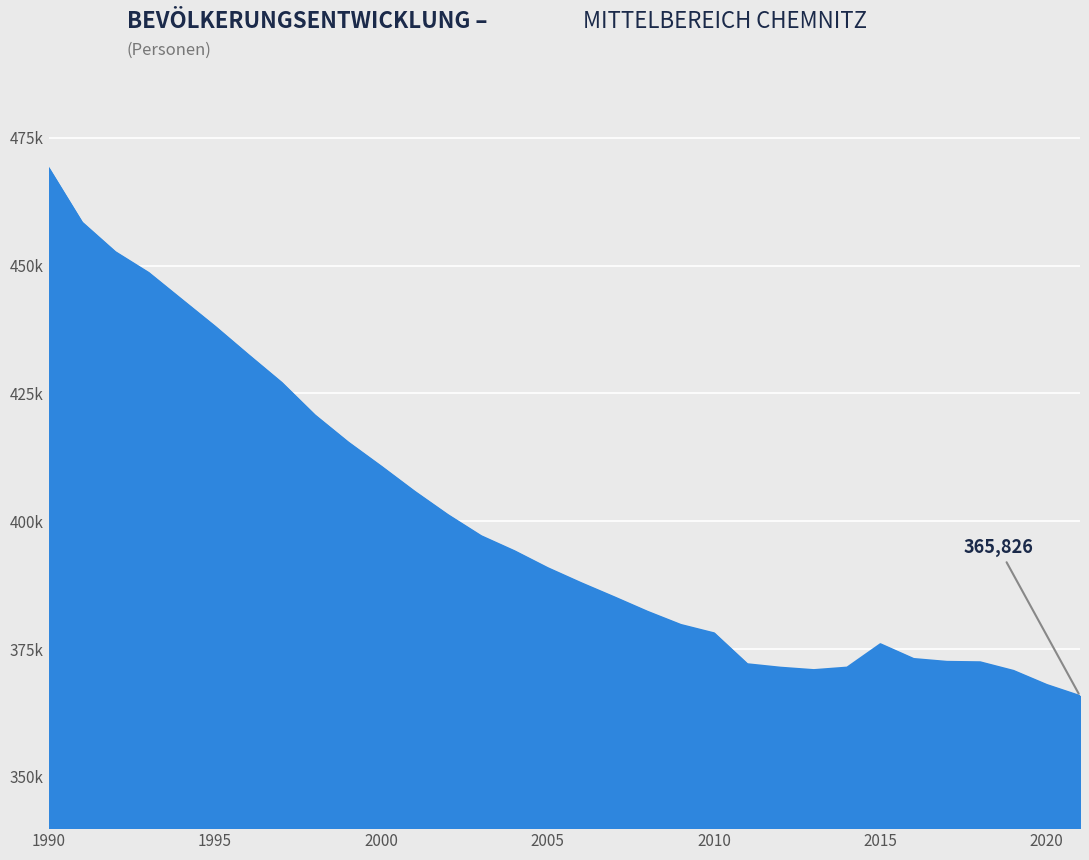

What is the smallest value displayed?

365826